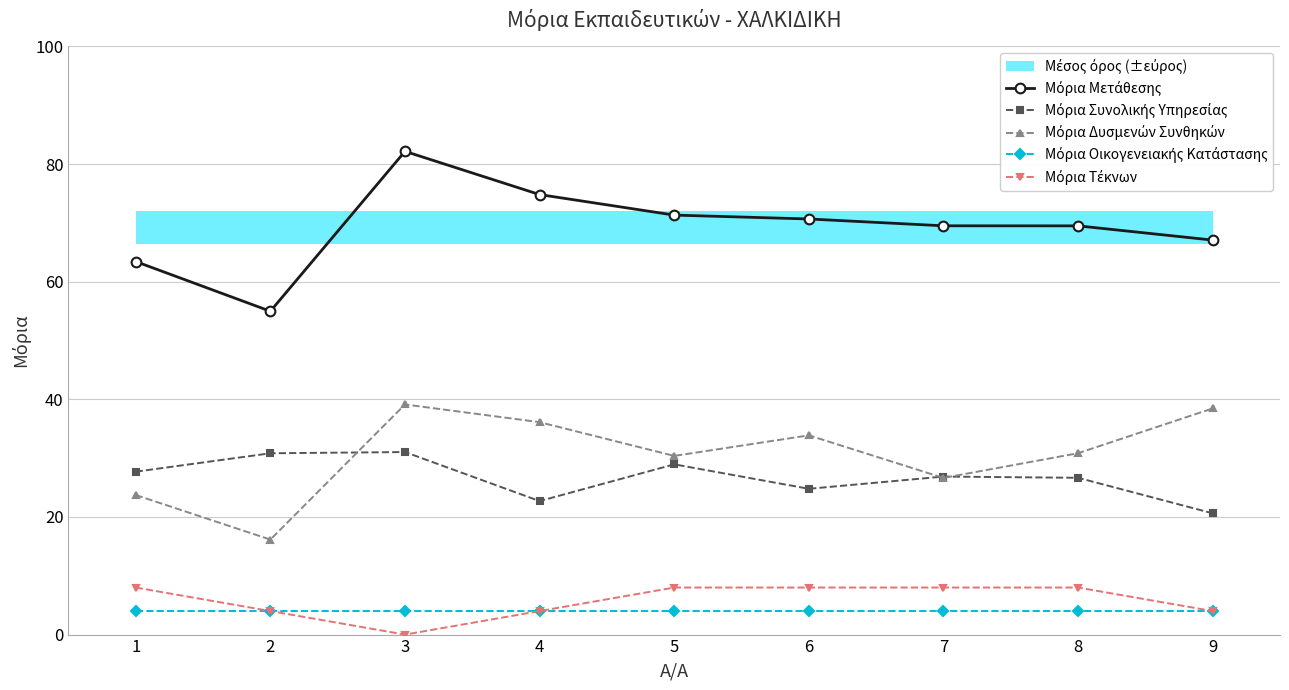

Which series has the largest range (max minus min)?

Μόρια Μετάθεσης